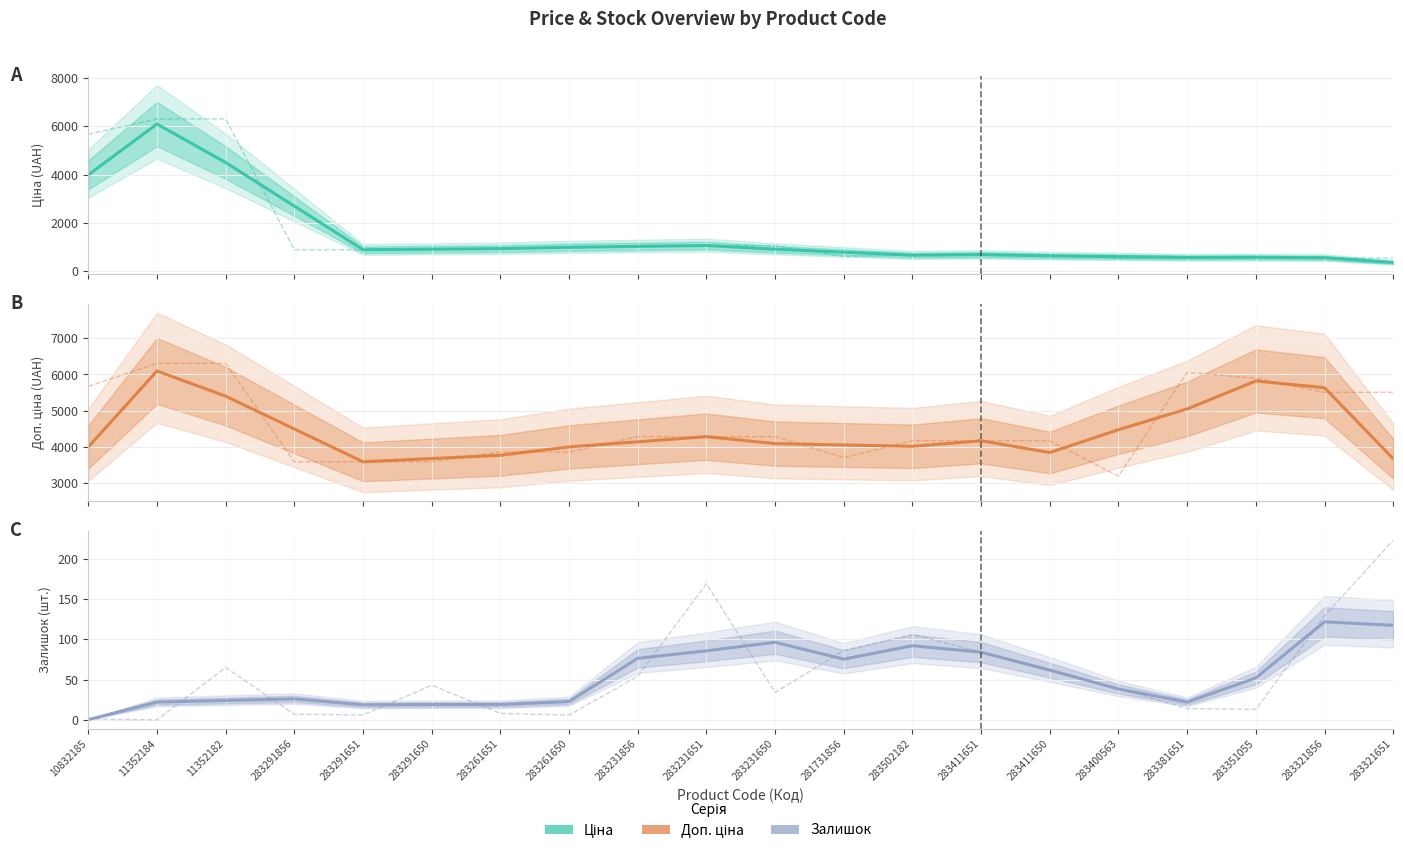

True or false: Залишок and Доп. ціна intersect in this chart.

False